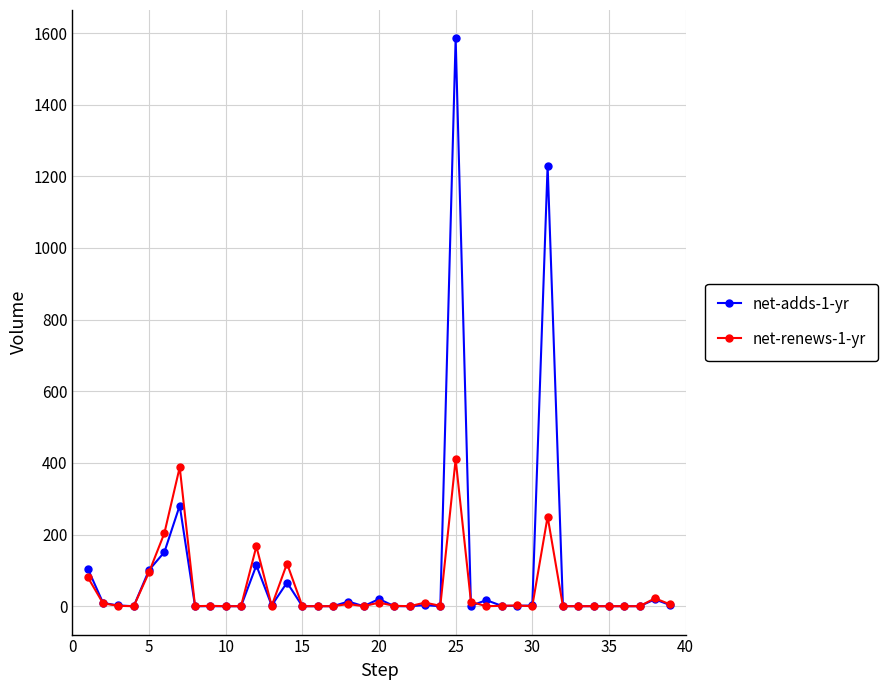

Which series has the largest range (max minus min)?

net-adds-1-yr